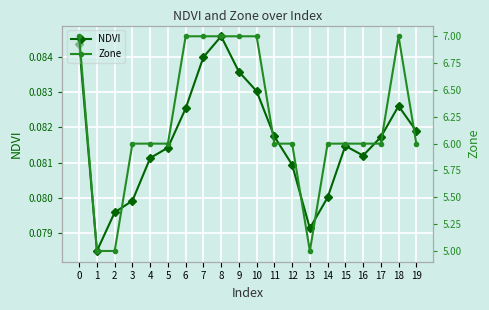

How many lines are shown in the chart?

2